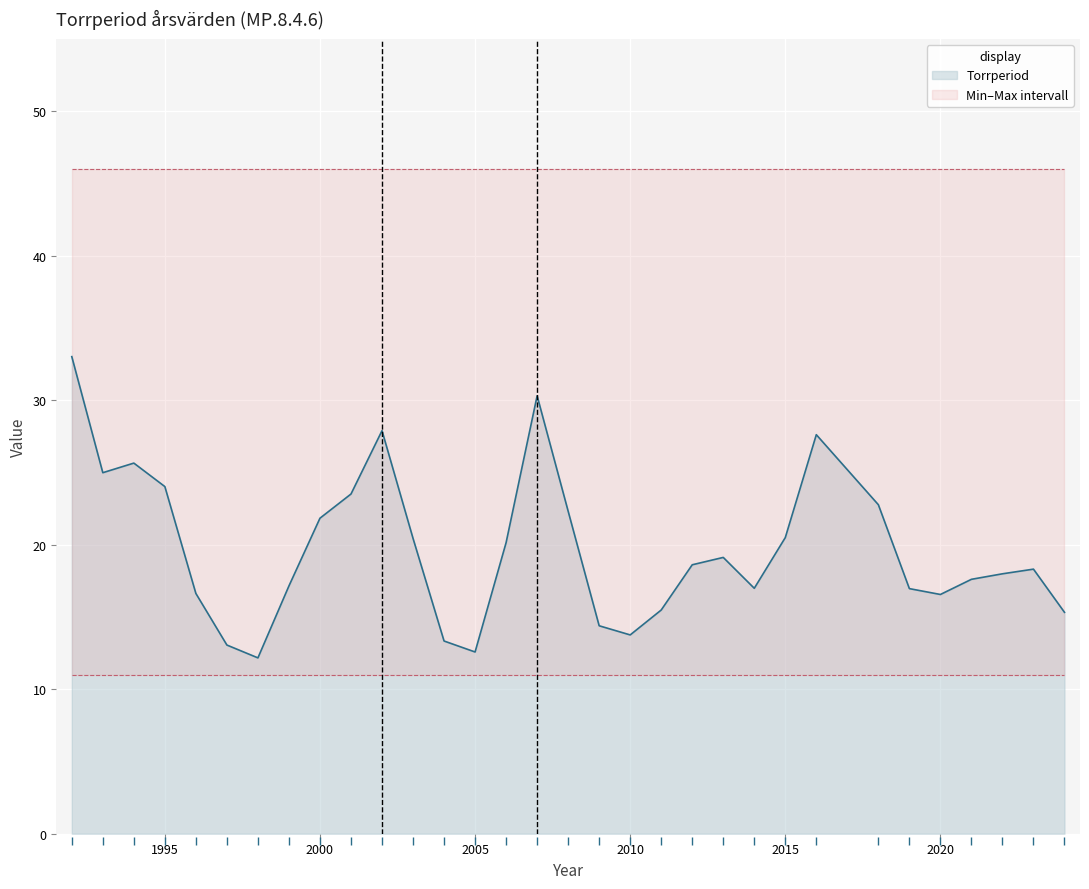

Where does the data first go above 16?

1992